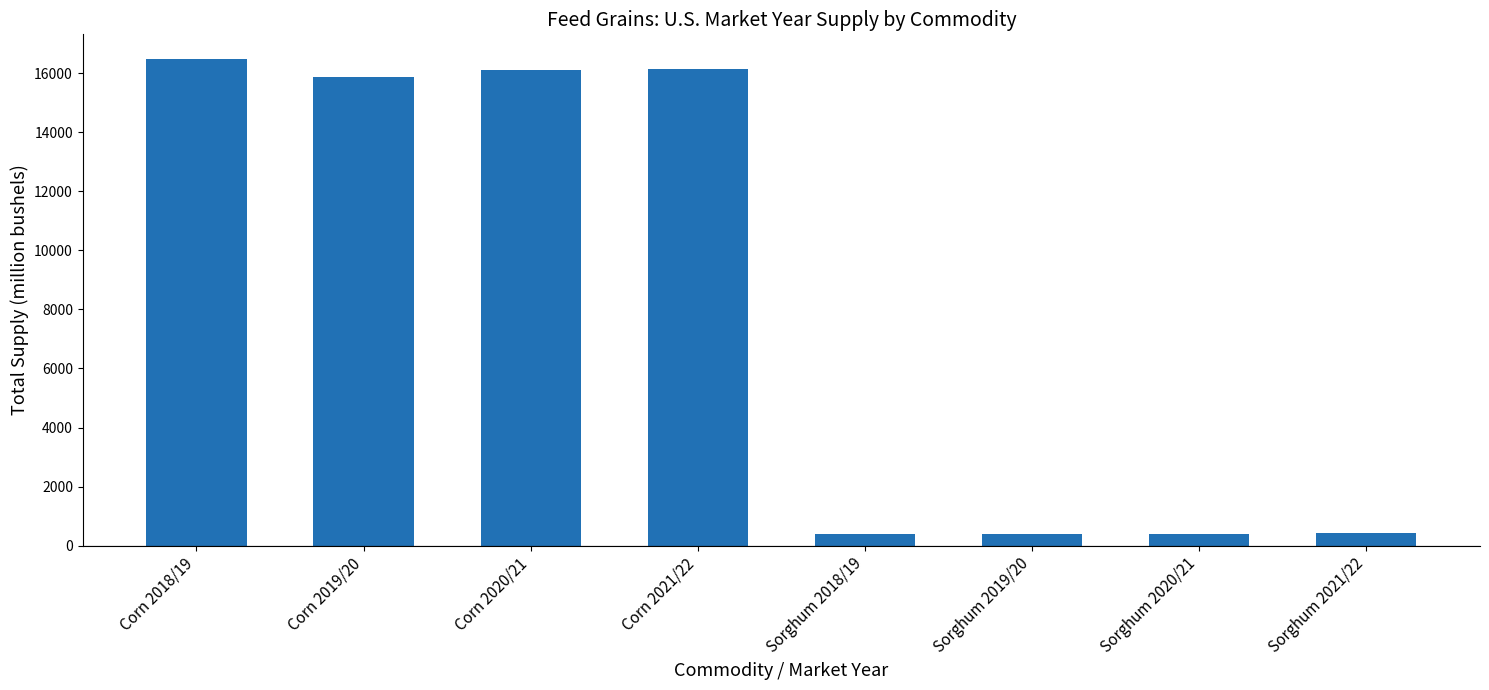

What is the greatest value displayed?

16486.9